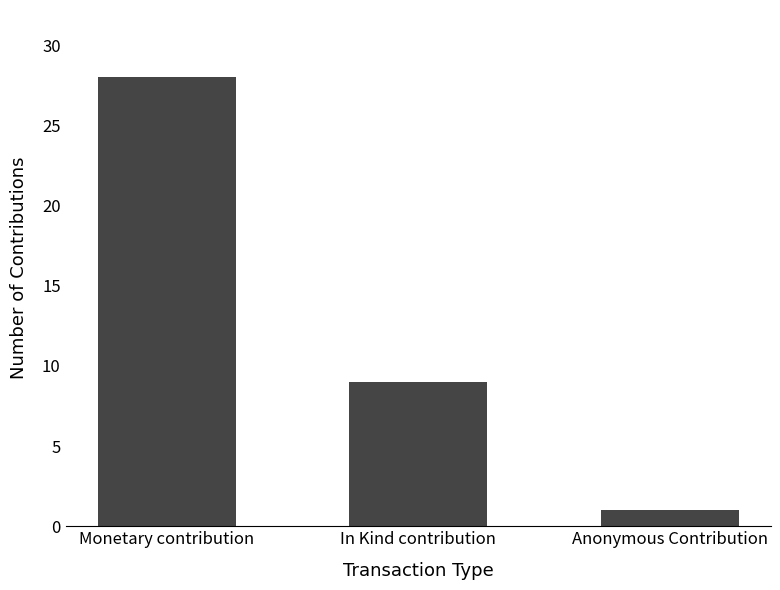

How many data points does each series have?

3